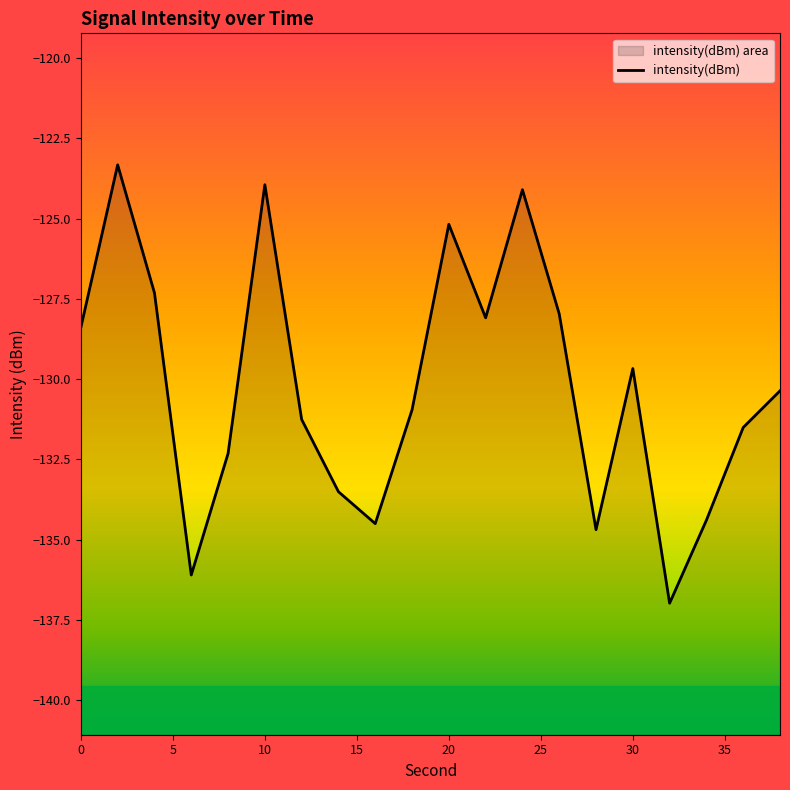

List the labels in order of value, largest first.

2, 10, 24, 20, 4, 26, 22, 0, 30, 38, 18, 12, 36, 8, 14, 34, 16, 28, 6, 32